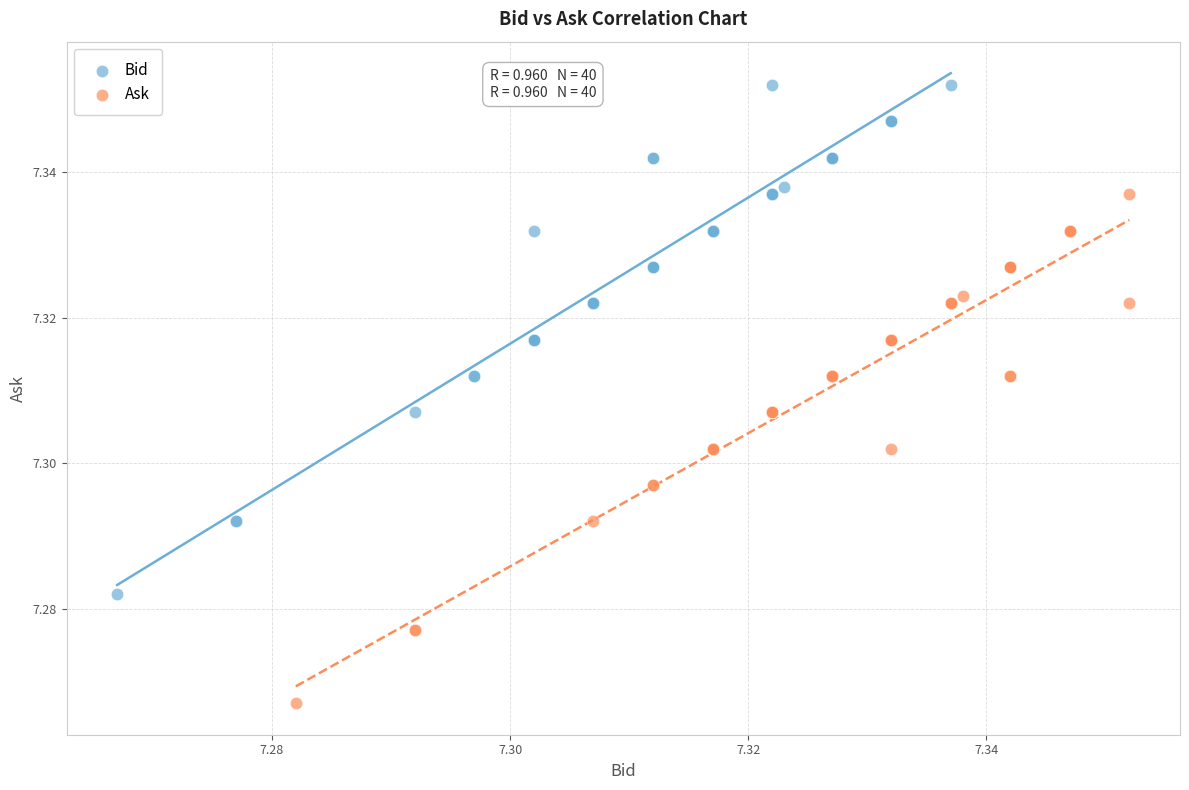

Which series reaches the maximum Y coordinate?

Bid